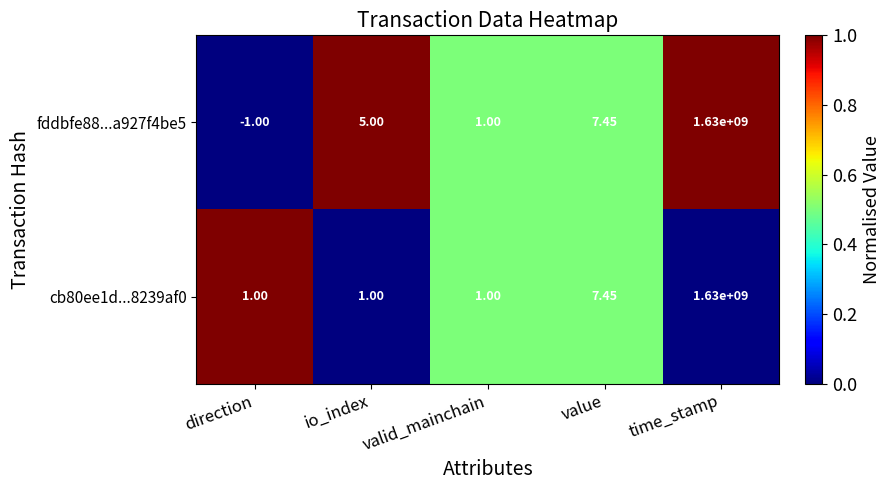

At which label is fddbfe88...a927f4be5 closest to 814999999?

value